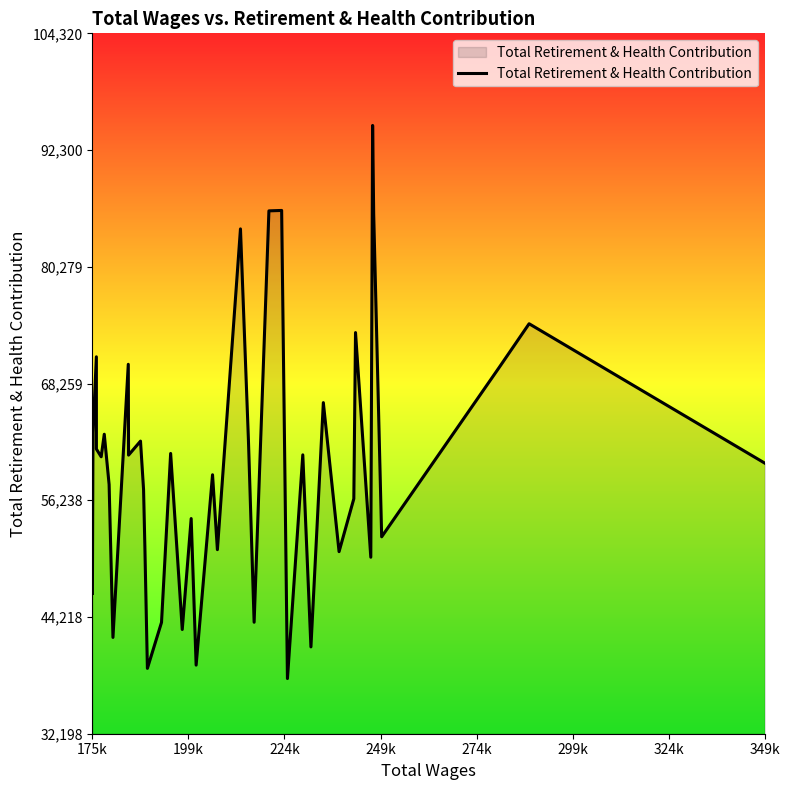

What is the minimum value shown in the chart?

37880